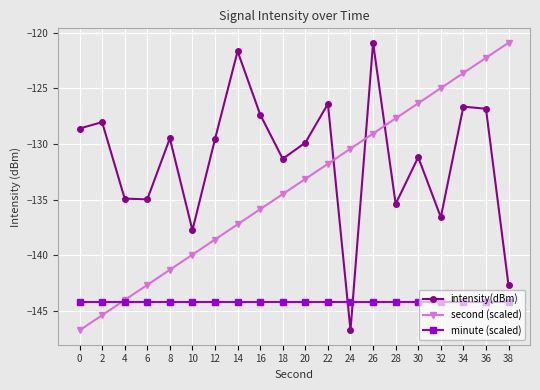

List the series in order of their overall mean, lowest first.

minute (scaled), second (scaled), intensity(dBm)